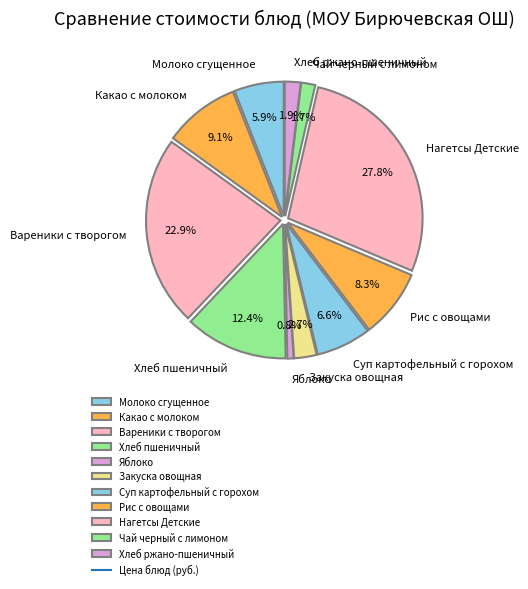

Approximately how many times larger is the value at Какао с молоком compared to Хлеб ржано-пшеничный?

4.8